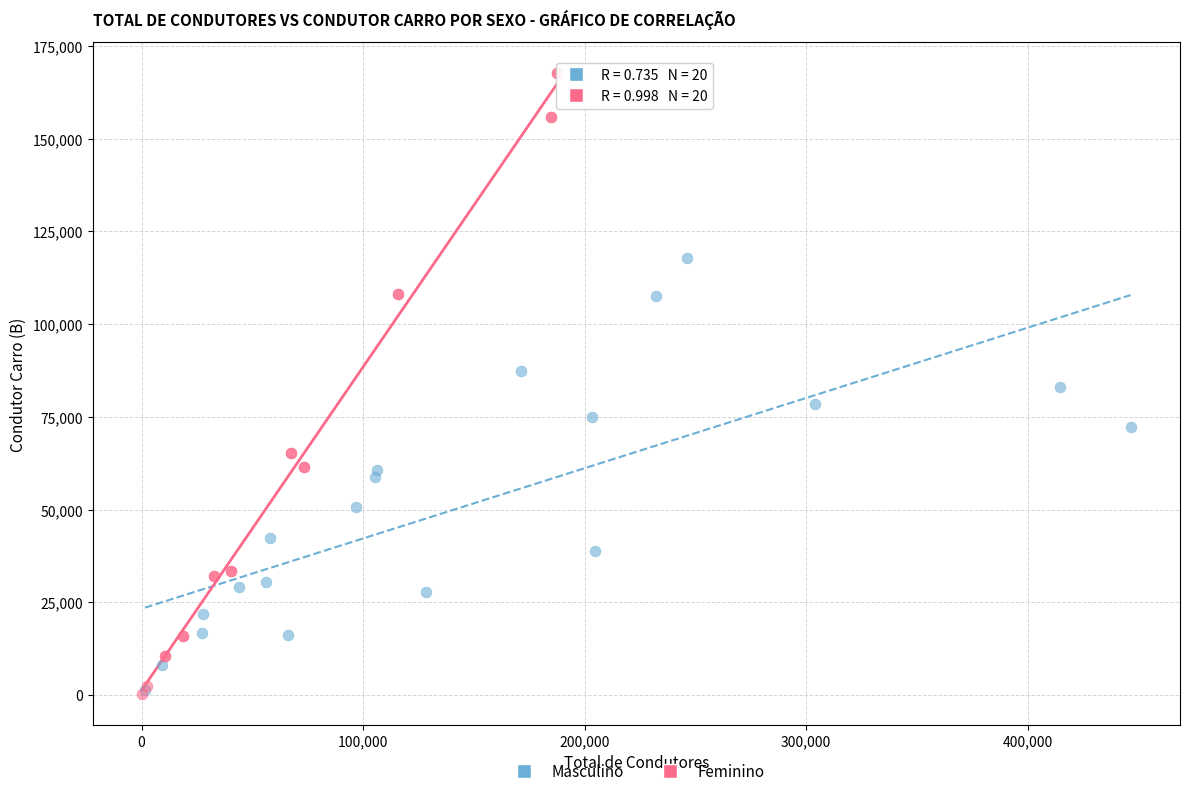

Which series contains the highest Y value?

Feminino